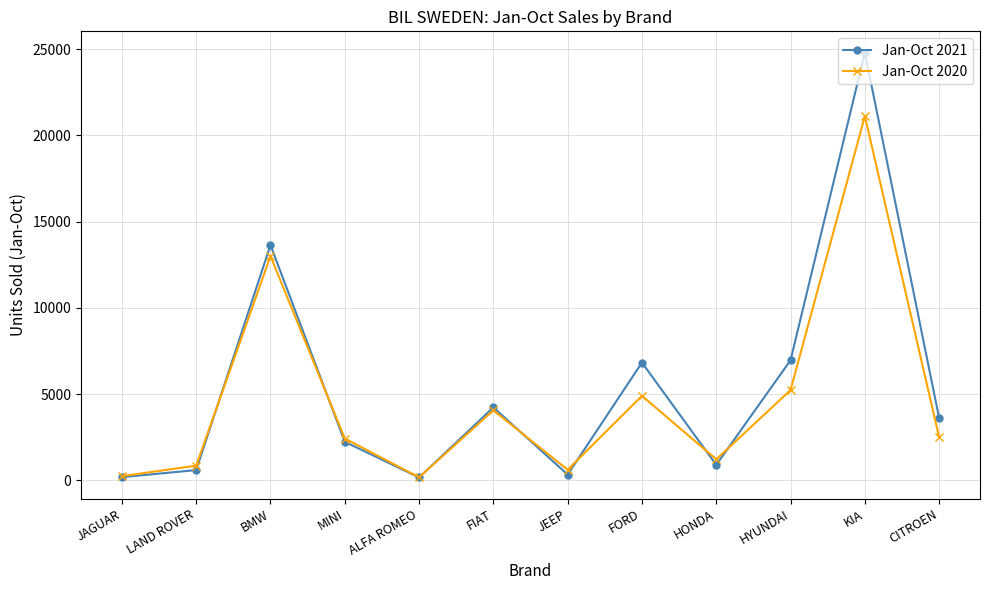

Which series changed the most between LAND ROVER and BMW?

Jan-Oct 2021